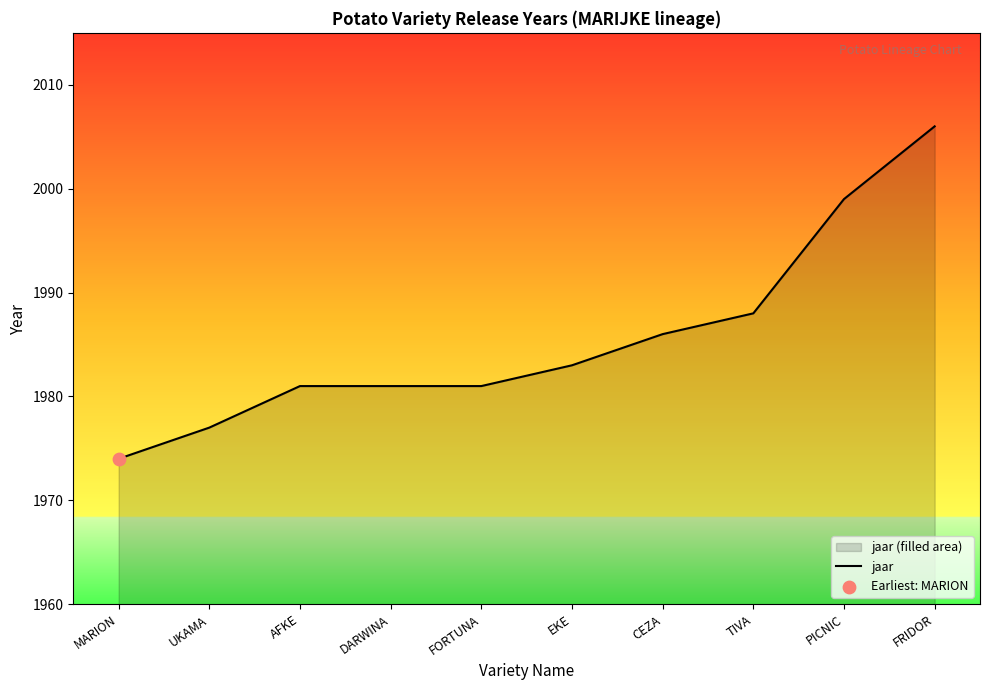

Between FORTUNA and MARION, which is larger?

FORTUNA